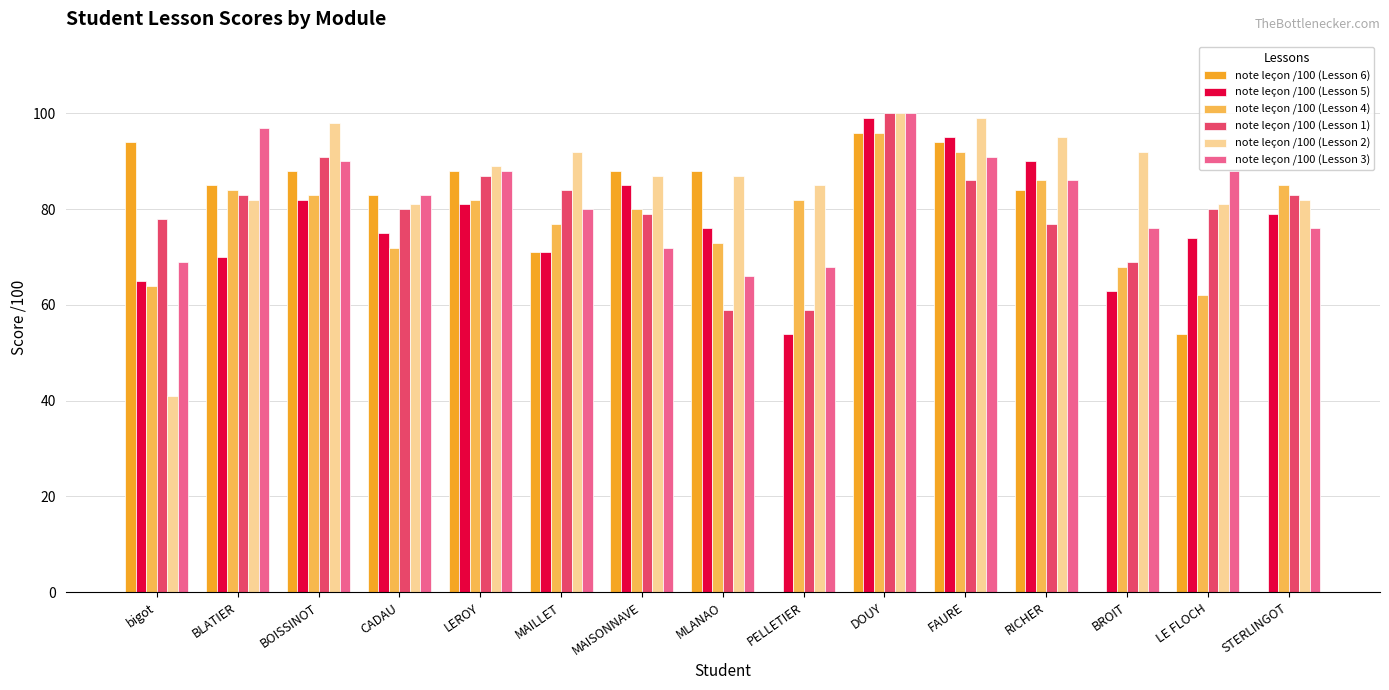

Between FAURE and LE FLOCH, which series saw the biggest shift?

note leçon /100 (Lesson 6)